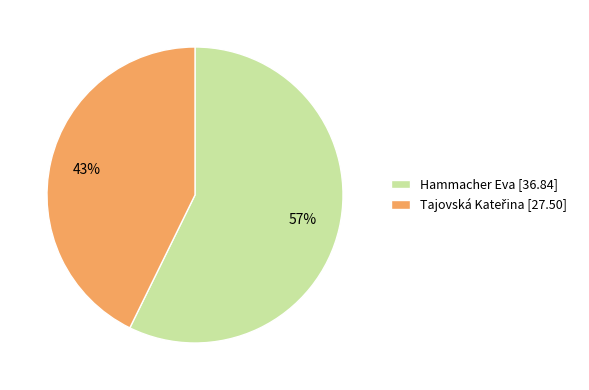

To the nearest percent, what is the average slice percentage?

50%